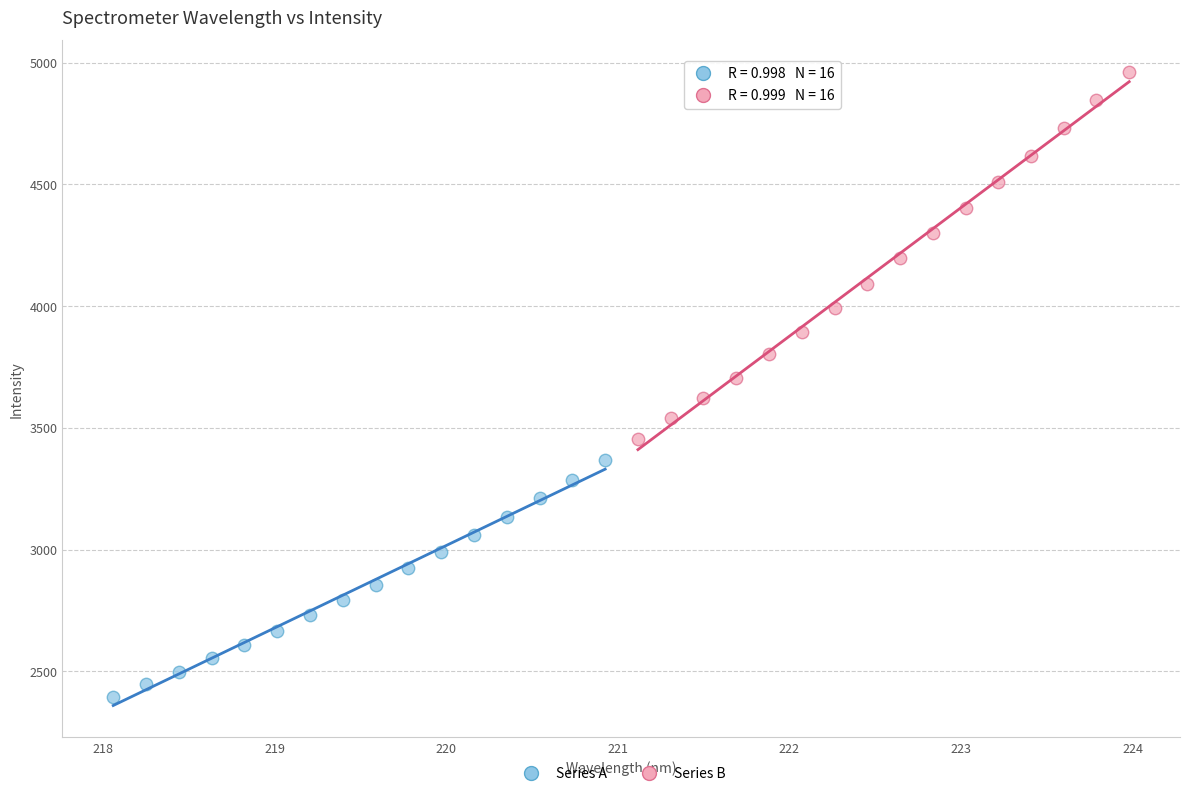

Which series contains the highest Y value?

Series B